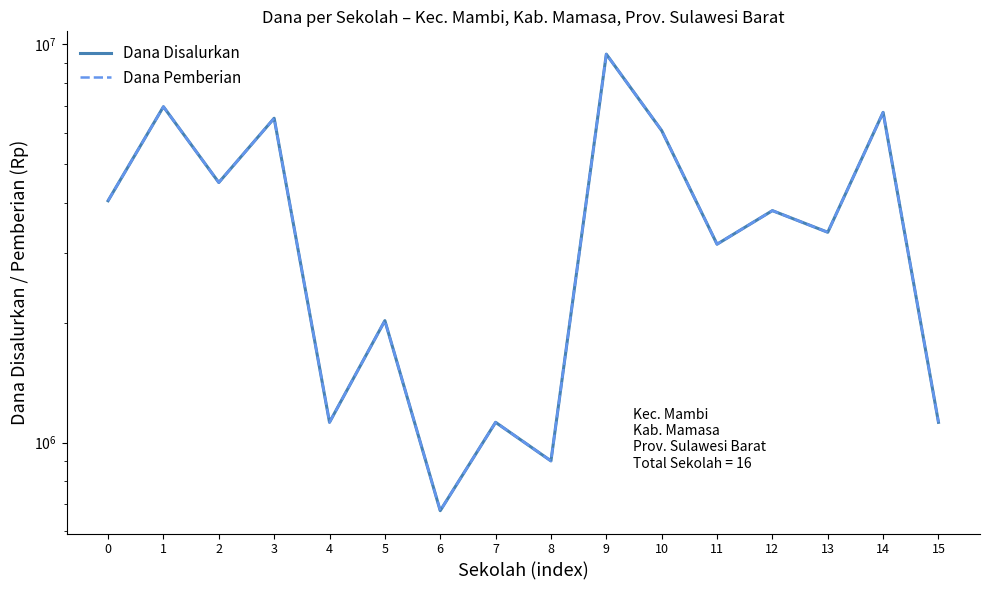

Which series has the largest range (max minus min)?

Dana Disalurkan